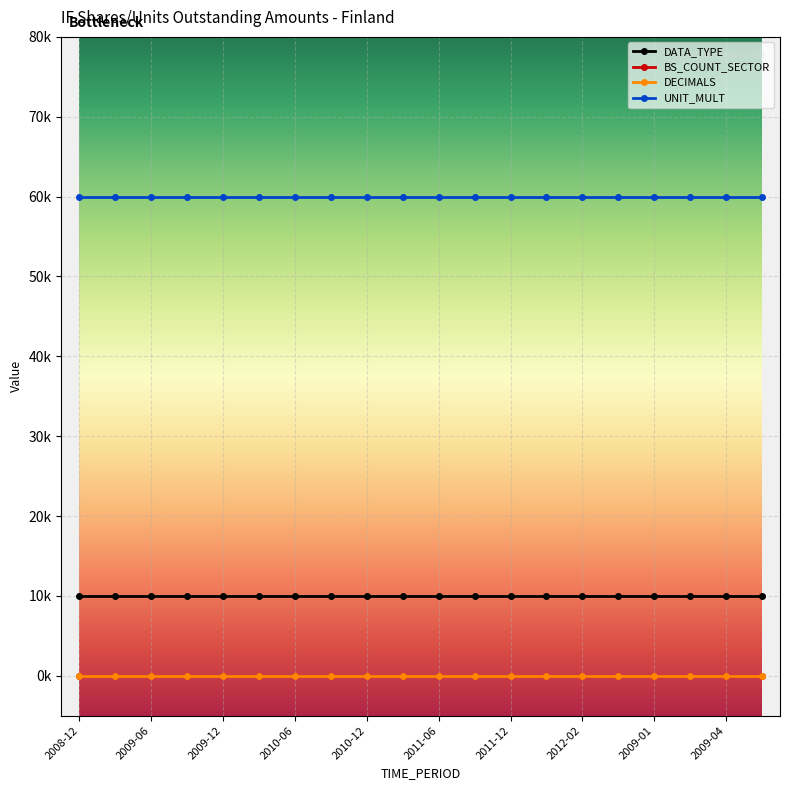

Does the chart have visible grid lines?

Yes